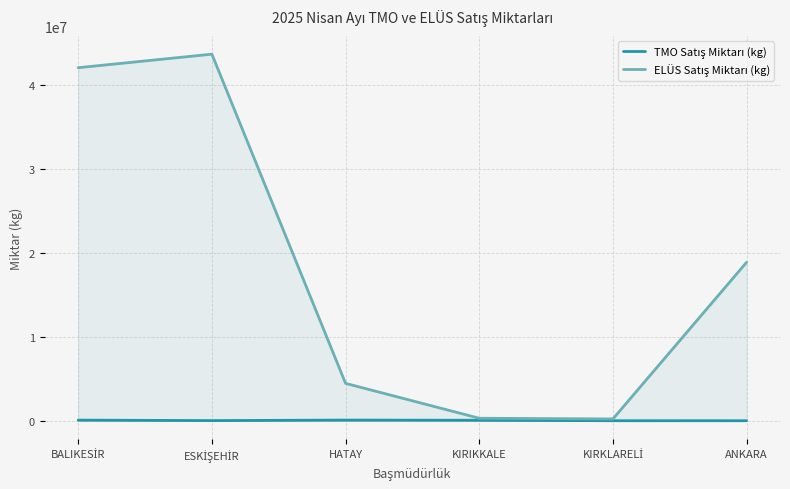

Reading right to left, list all the values displayed in this chart.

TMO Satış Miktarı (kg): ANKARA=3310	KIRKLARELİ=5820	KIRIKKALE=59310	HATAY=80616	ESKİŞEHİR=20001	BALIKESİR=76714
ELÜS Satış Miktarı (kg): ANKARA=18857863	KIRKLARELİ=215540	KIRIKKALE=300000	HATAY=4449655	ESKİŞEHİR=43623757	BALIKESİR=42013126